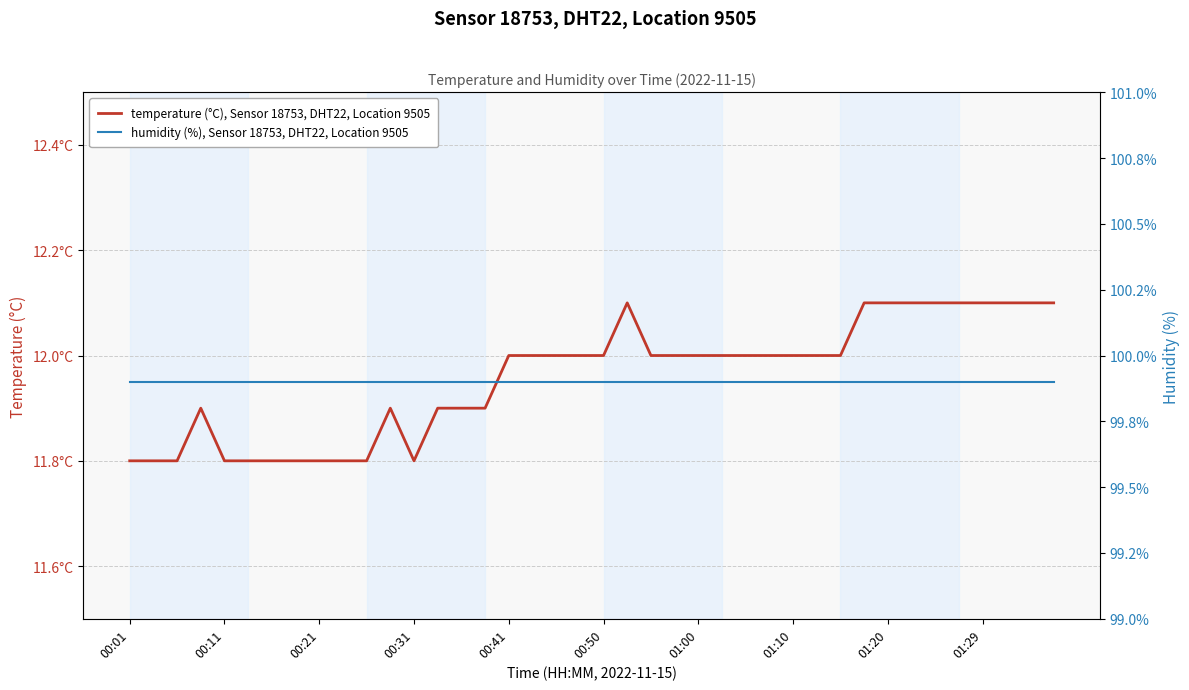

List the series in order of their peak value, lowest first.

temperature (°C), Sensor 18753, DHT22, Location 9505, humidity (%), Sensor 18753, DHT22, Location 9505